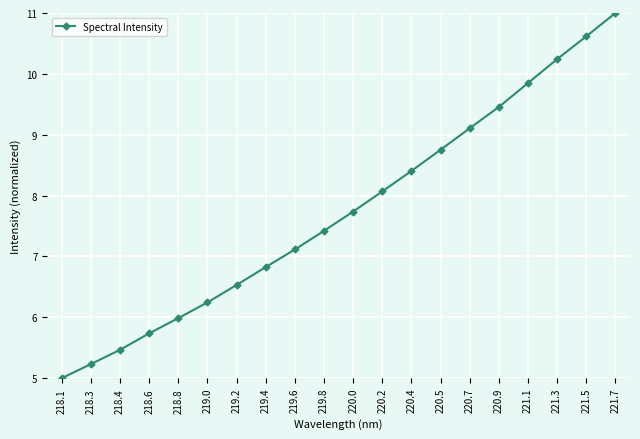

The chart shows a value of 6.8 at 219.4. True or false?

True